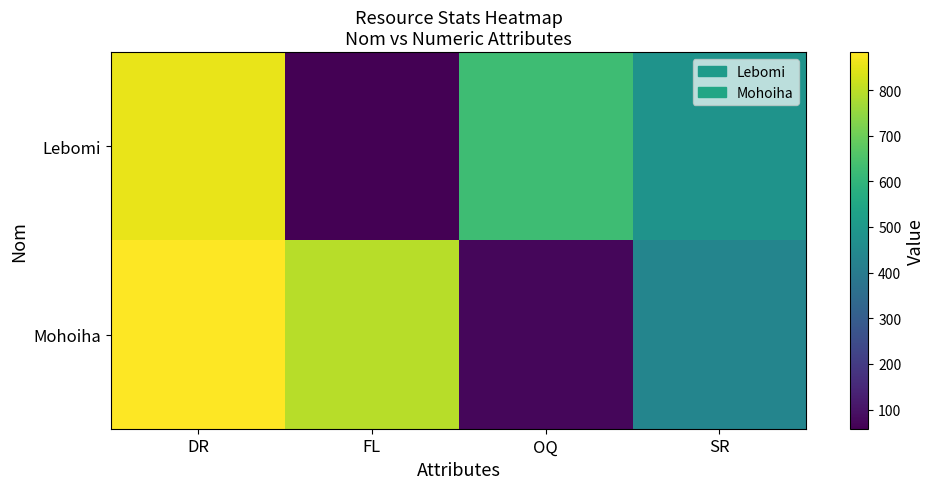

Rank the series at FL from highest to lowest value.

Mohoiha, Lebomi